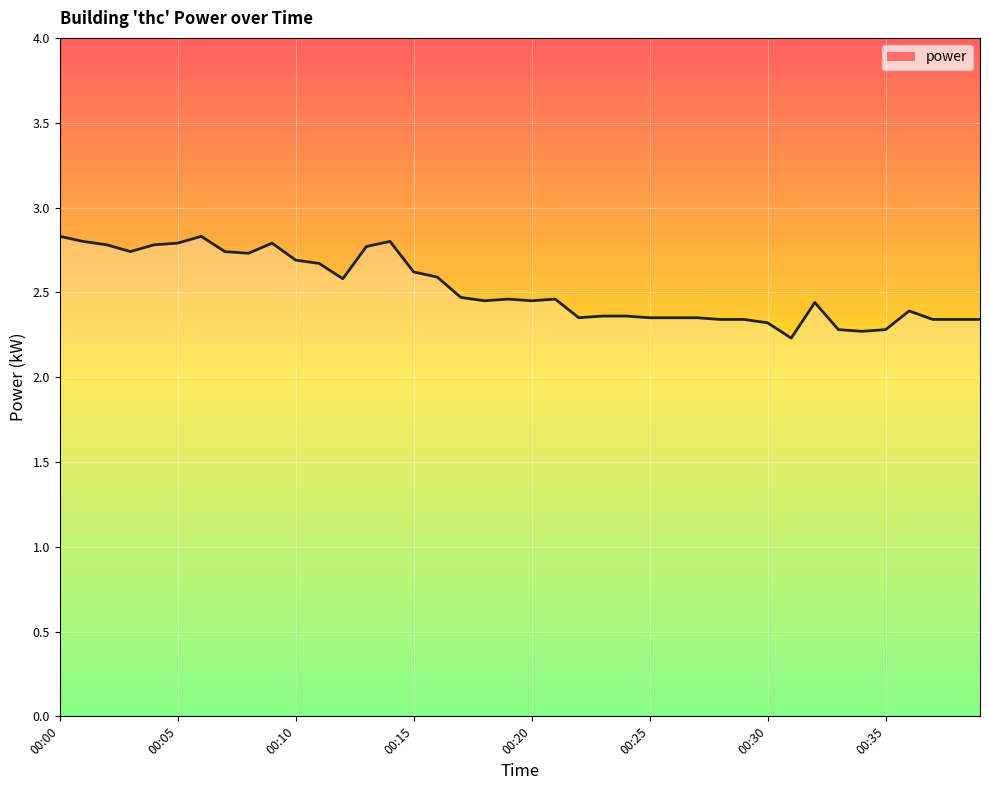

At which label is the value closest to 2?

31